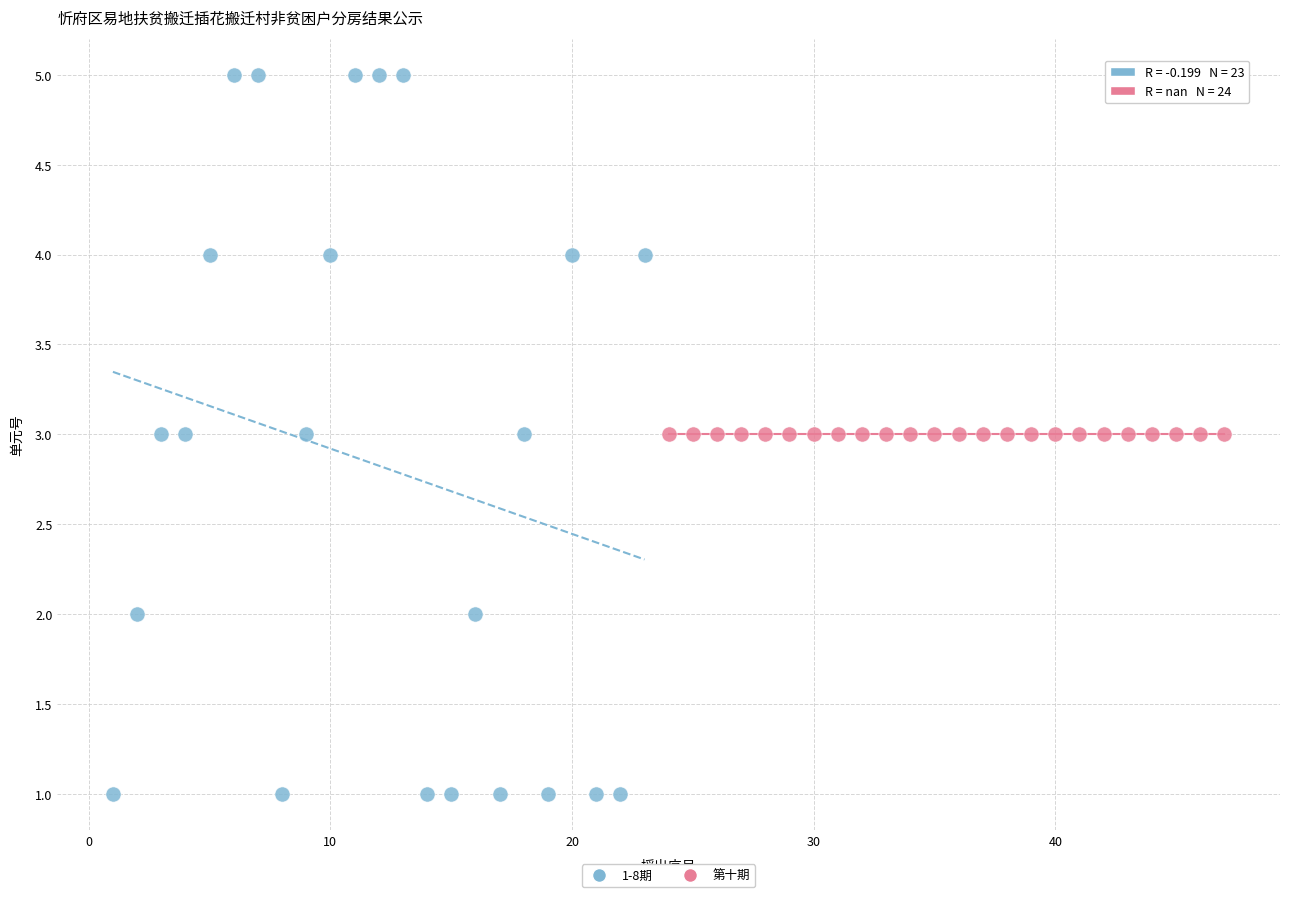

Which series contains the highest Y value?

1-8期